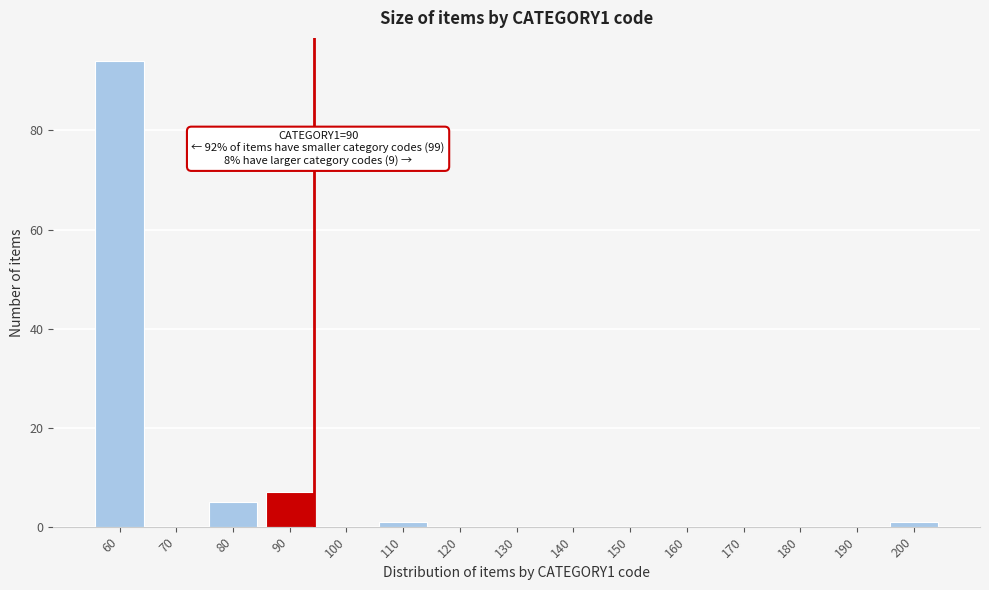

Reading left to right, list all the values displayed in this chart.

60=94	70=0	80=5	90=7	100=0	110=1	120=0	130=0	140=0	150=0	160=0	170=0	180=0	190=0	200=1